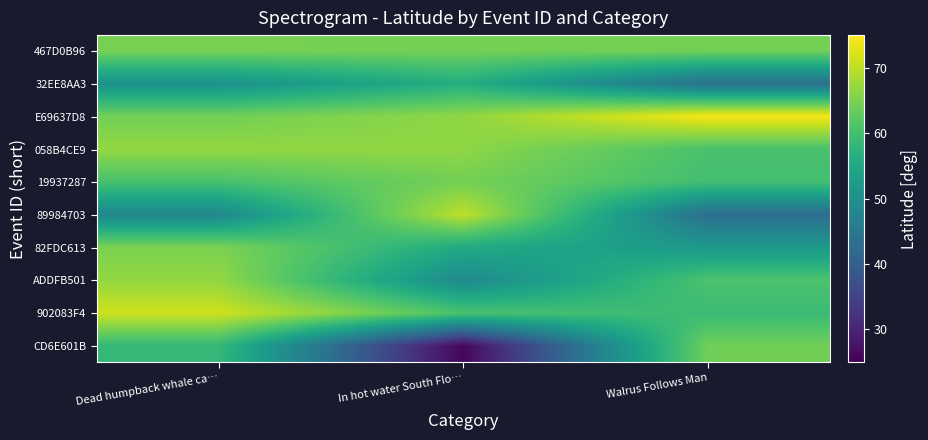

List the series in order of their peak value, highest first.

E69637D8, 902083F4, 89984703, 058B4CE9, ADDFB501, 82FDC613, 467D0B96, 19937287, CD6E601B, 32EE8AA3